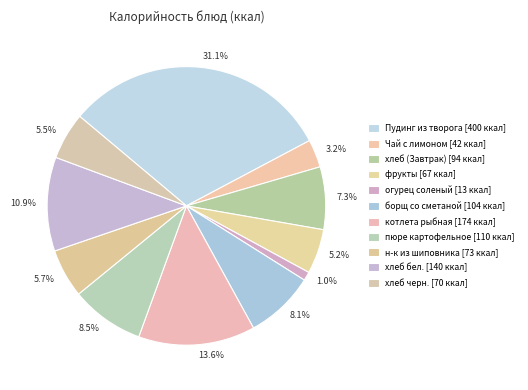

Is фрукты the majority of the pie?

No